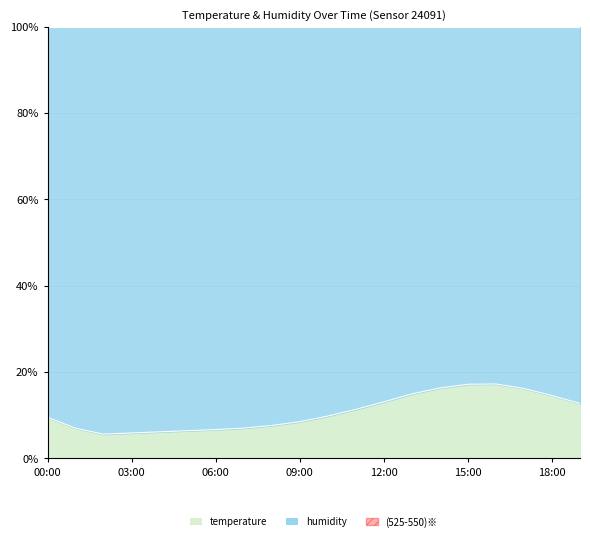

At which label is the value closest to 11?

11:00